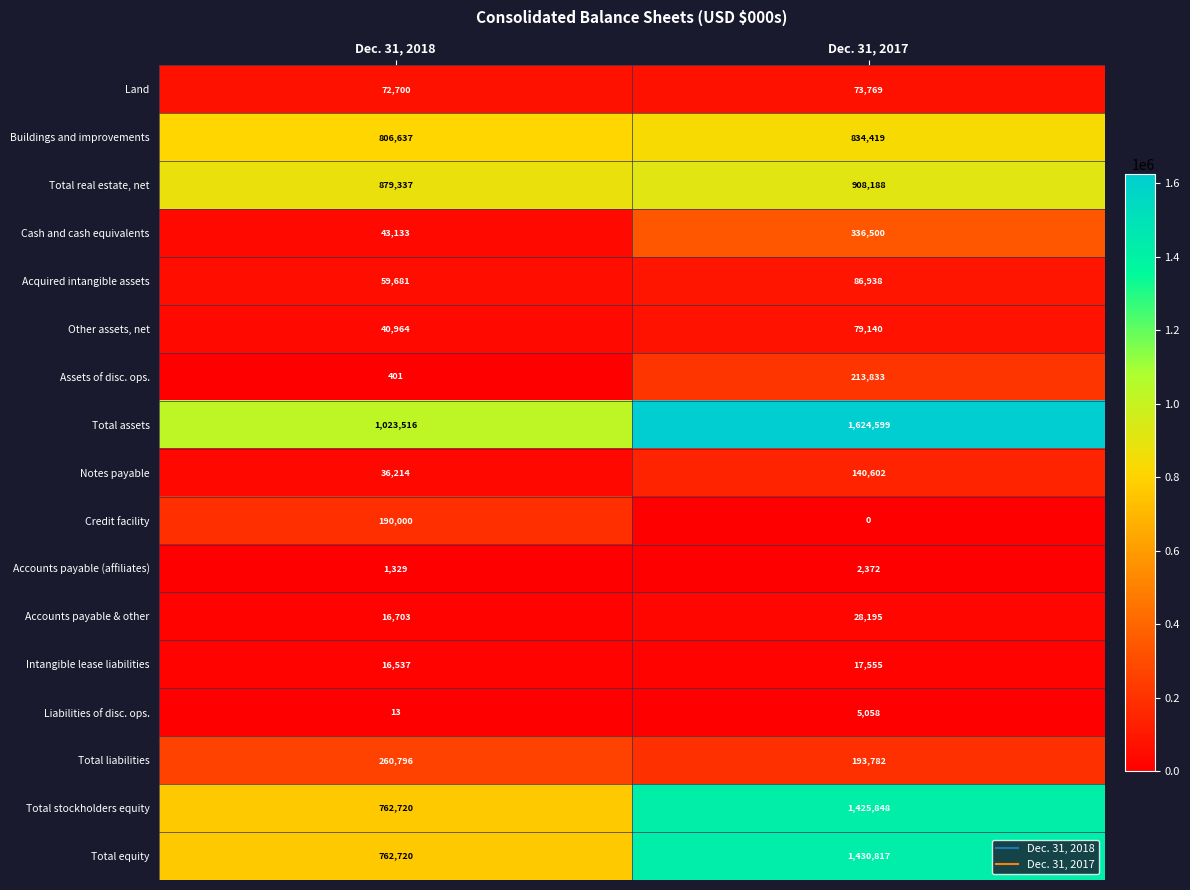

At Dec. 31, 2017, list the series in order from largest to smallest.

Total assets, Total equity, Total stockholders equity, Total real estate, net, Buildings and improvements, Cash and cash equivalents, Assets of disc. ops., Total liabilities, Notes payable, Acquired intangible assets, Other assets, net, Land, Accounts payable & other, Intangible lease liabilities, Liabilities of disc. ops., Accounts payable (affiliates), Credit facility